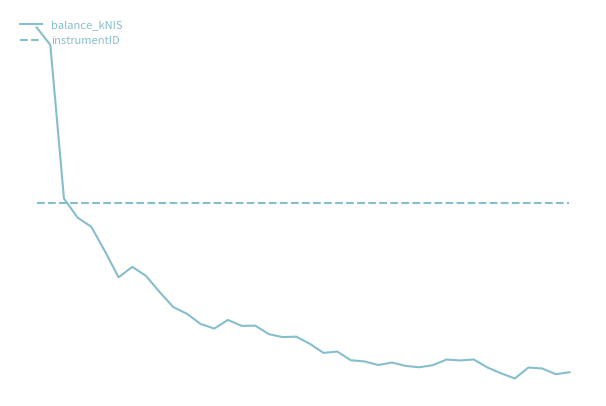

True or false: balance_kNIS has more than 2 points higher than both neighbors.

True